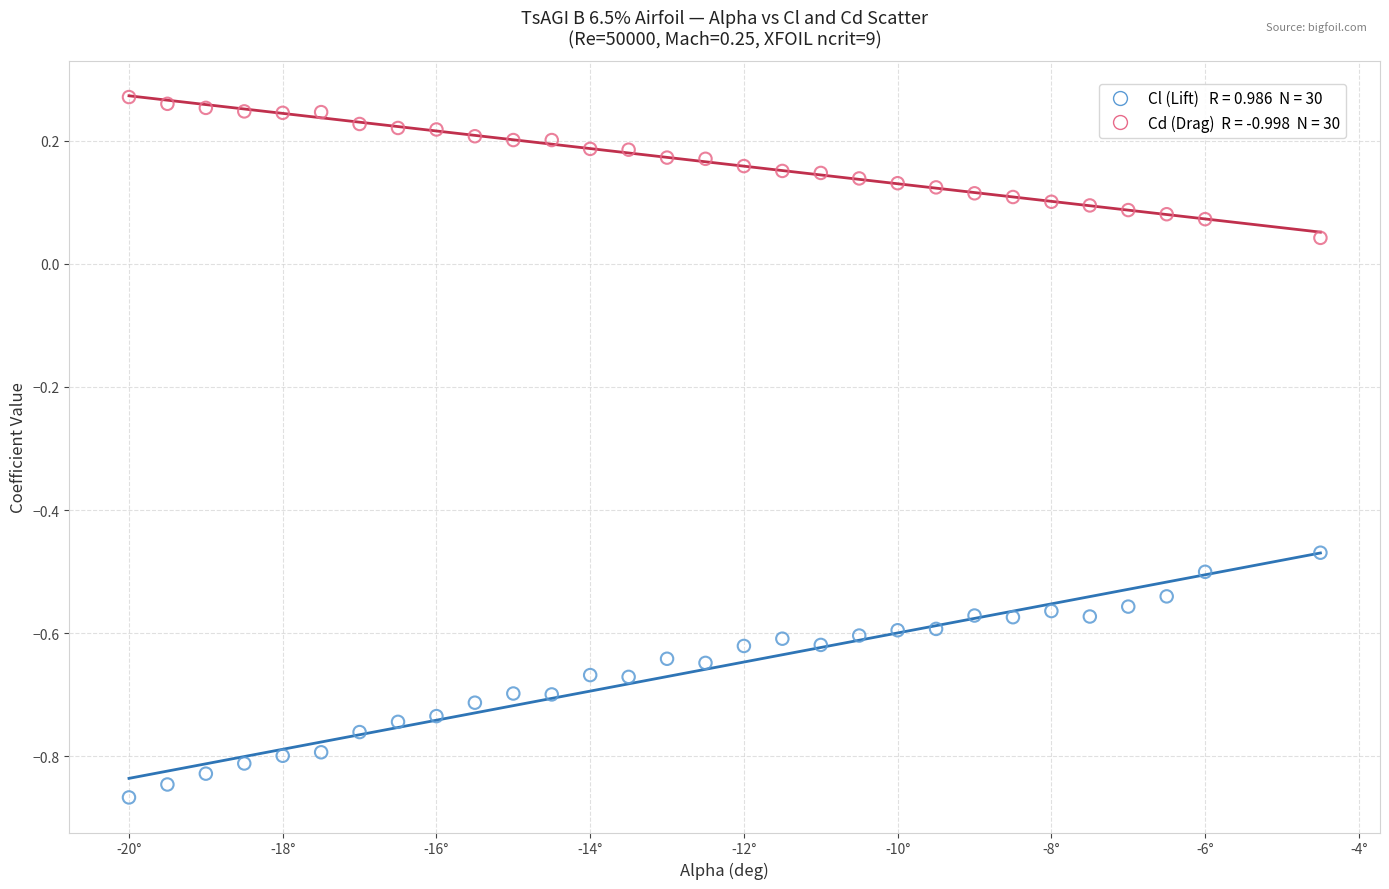

Across all data points, what is the range of X values (max minus min)?

15.5